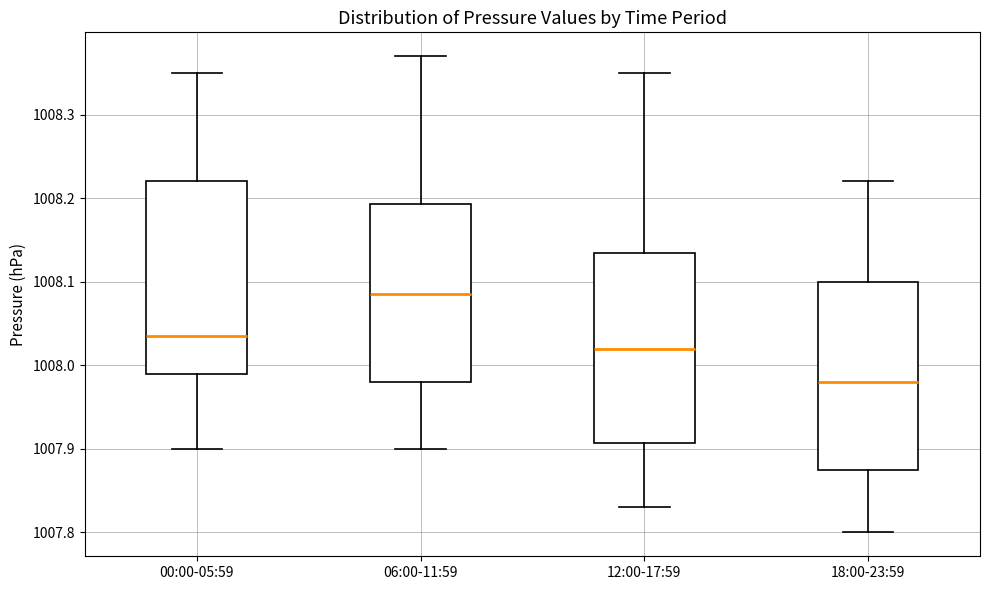

Reading left to right, read every box against the y-axis: the position of its median line, the range the box covers, and the ends of its whiskers. The values are not printed on the chart, so give them approximately, as read against the axis.

00:00-05:59: median 1008.04, box 1007.99 to 1008.22, whiskers 1007.90 to 1008.35
06:00-11:59: median 1008.09, box 1007.98 to 1008.19, whiskers 1007.90 to 1008.37
12:00-17:59: median 1008.02, box 1007.91 to 1008.14, whiskers 1007.83 to 1008.35
18:00-23:59: median 1007.98, box 1007.88 to 1008.10, whiskers 1007.80 to 1008.22